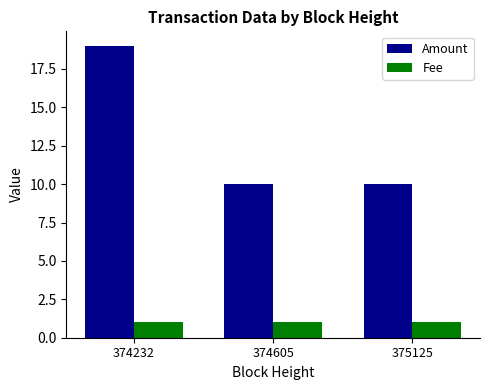

Reading left to right, transcribe all the data shown in this chart.

Amount: 374232=19	374605=10	375125=10
Fee: 374232=1	374605=1	375125=1